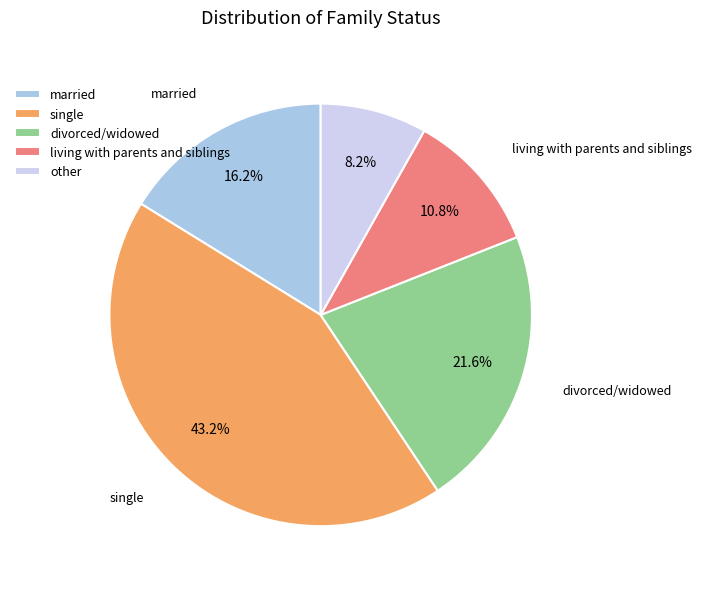

Does any single category account for the majority?

No